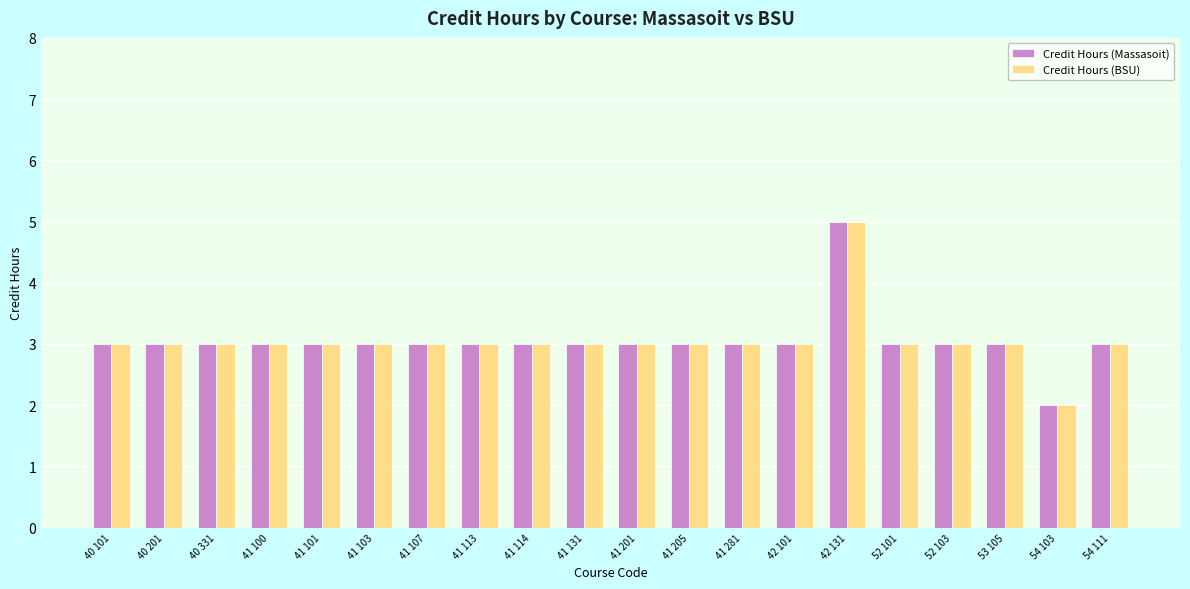

What is the total value across all series at 41 114?

6